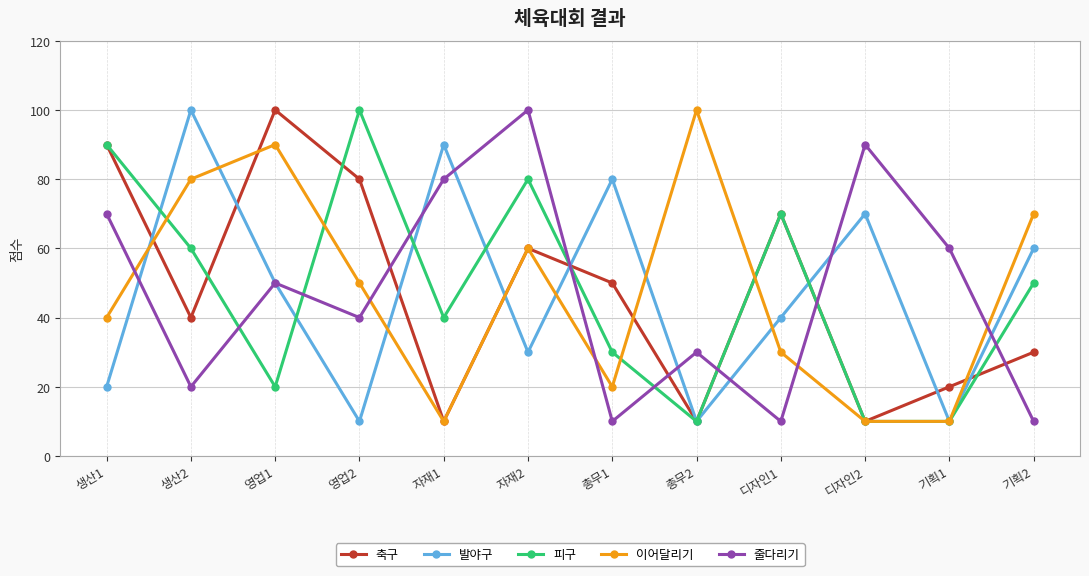

How many data points in 피구 are less than 50?

6